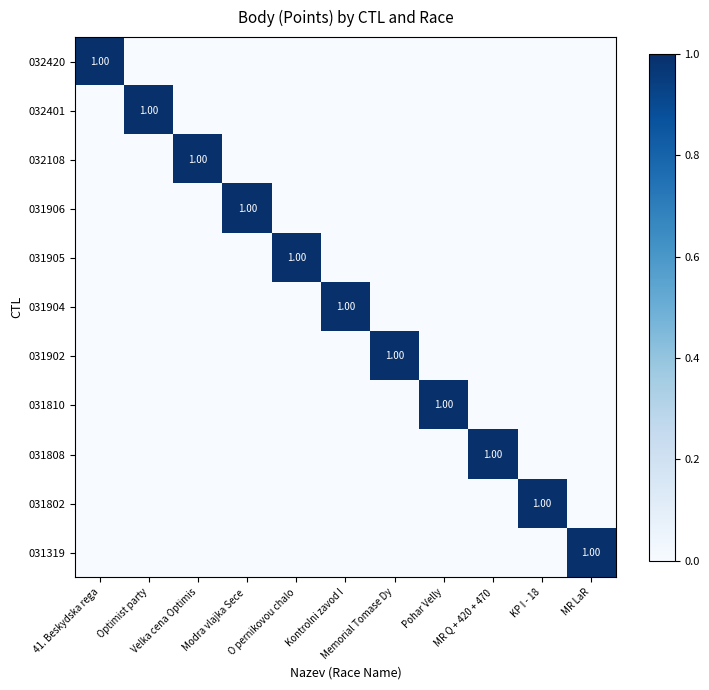

Where is 032401 nearest to the value 0?

41. Beskydska rega